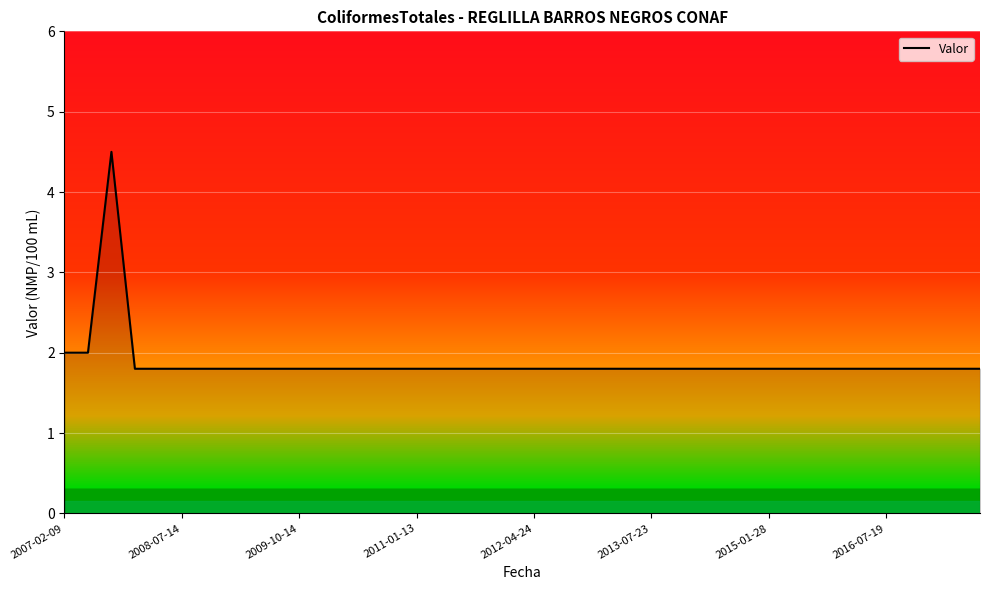

What is the difference between the maximum and minimum values?

2.7